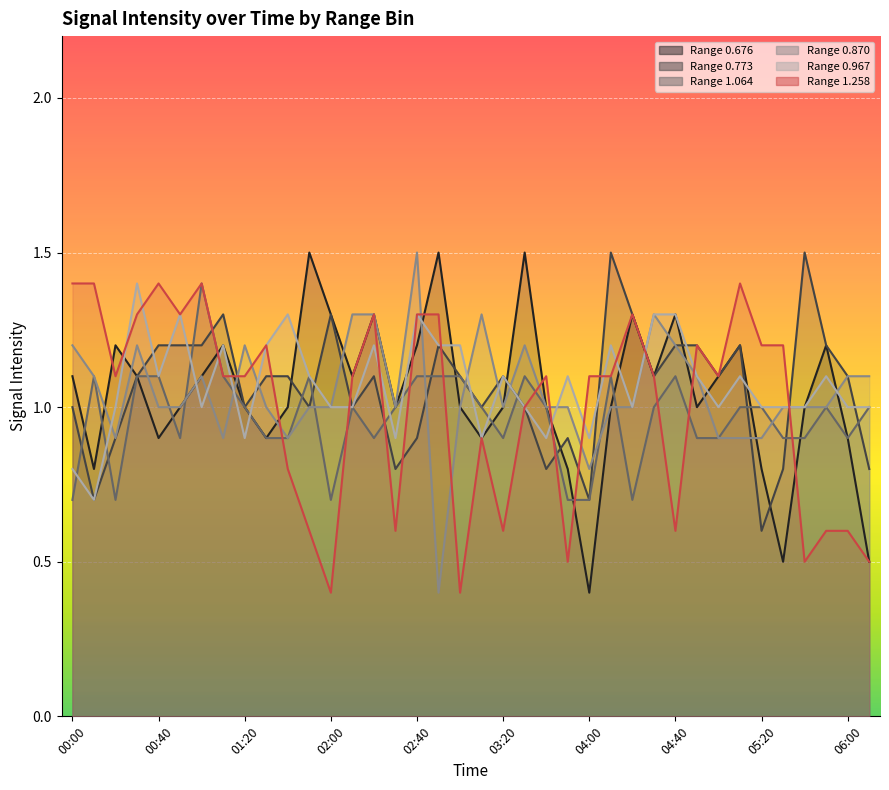

Between 03:30 and 04:10, which series saw the biggest shift?

0.676